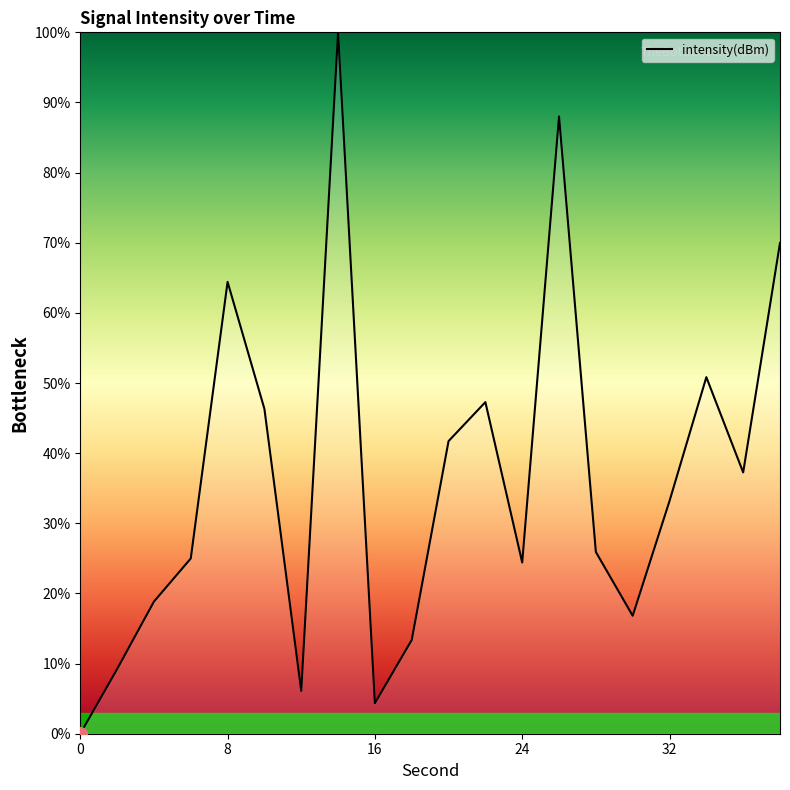

What is the maximum value shown in the chart?

100.0